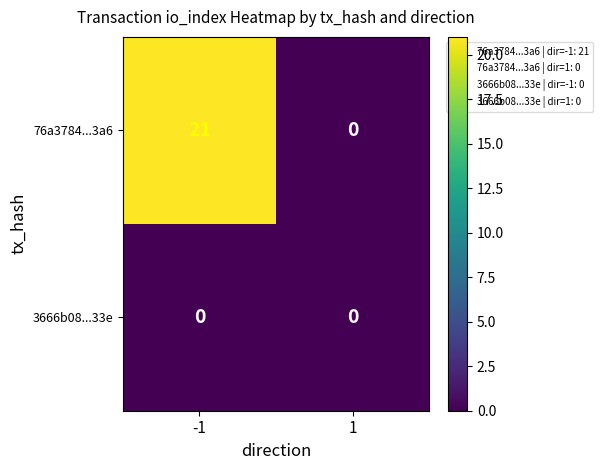

Is it true that 76a3784...3a6 equals 21 at -1?

True